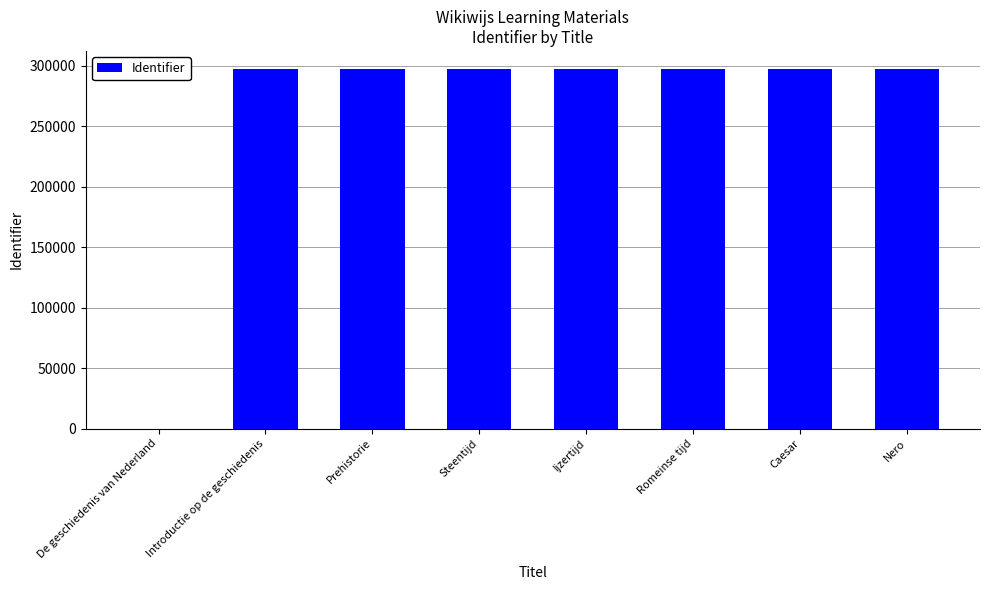

Is it true that the value at Steentijd is 535444?

False